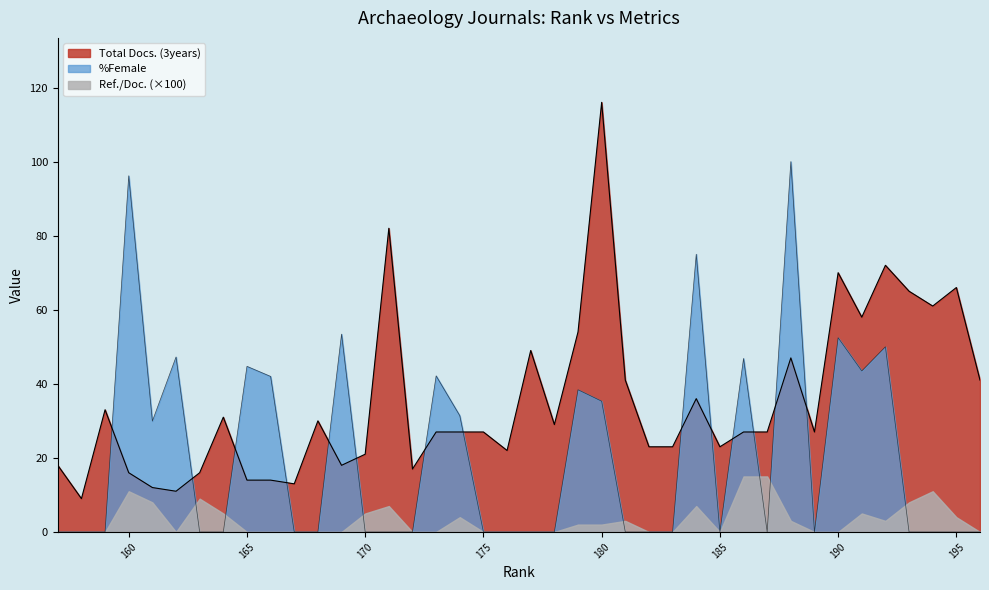

Is the value of Total Docs. (3years) at 180 greater than the value of %Female at 157?

Yes